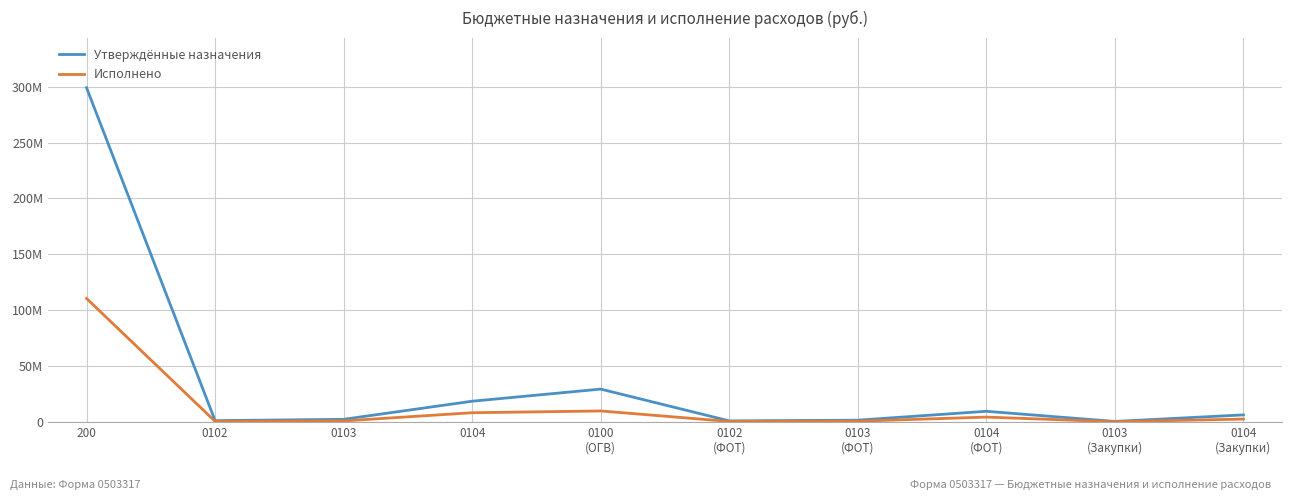

Does the chart have visible grid lines?

Yes